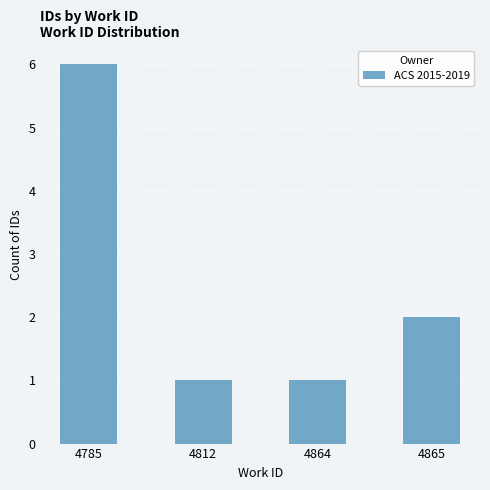

What is the value of the 1st bar from the left?

6